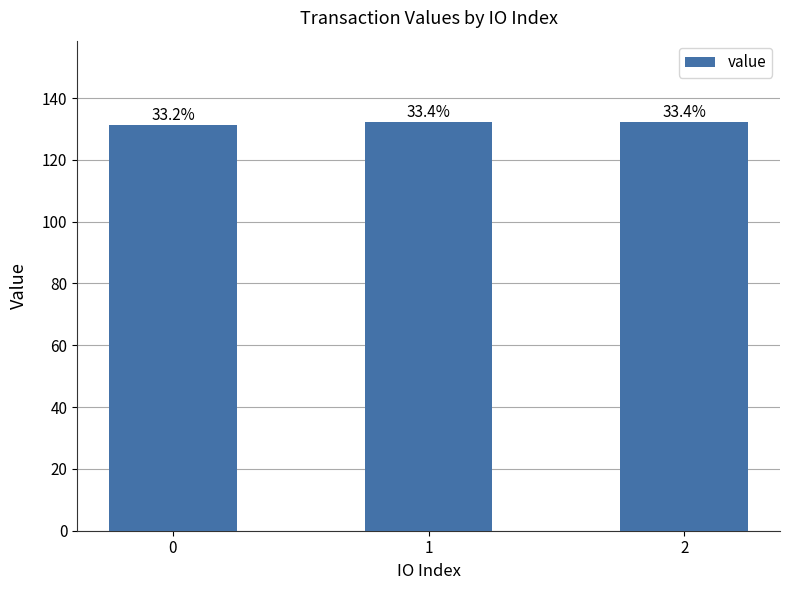

Are the bars horizontal?

No